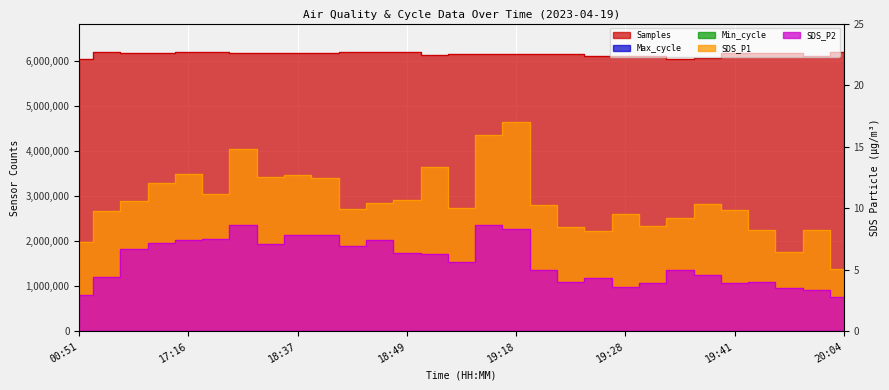

How many data points in Samples are less than 6180648?

14